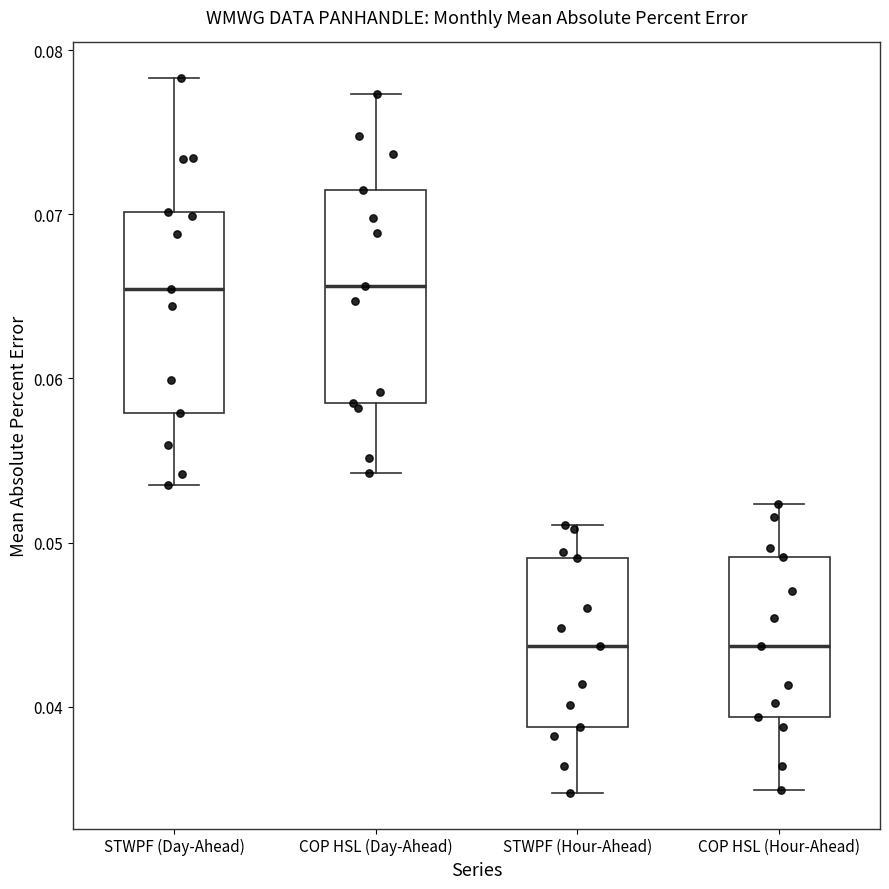

Reading left to right, transcribe this box plot: for each box, give where its median line is, the range the box spans, and where its two whiskers end, as read against the y-axis. The values are not printed on the chart, so give them approximately, as read against the axis.

STWPF (Day-Ahead): median 0.065, box 0.058 to 0.070, whiskers 0.054 to 0.078
COP HSL (Day-Ahead): median 0.066, box 0.059 to 0.071, whiskers 0.054 to 0.077
STWPF (Hour-Ahead): median 0.044, box 0.039 to 0.049, whiskers 0.035 to 0.051
COP HSL (Hour-Ahead): median 0.044, box 0.039 to 0.049, whiskers 0.035 to 0.052